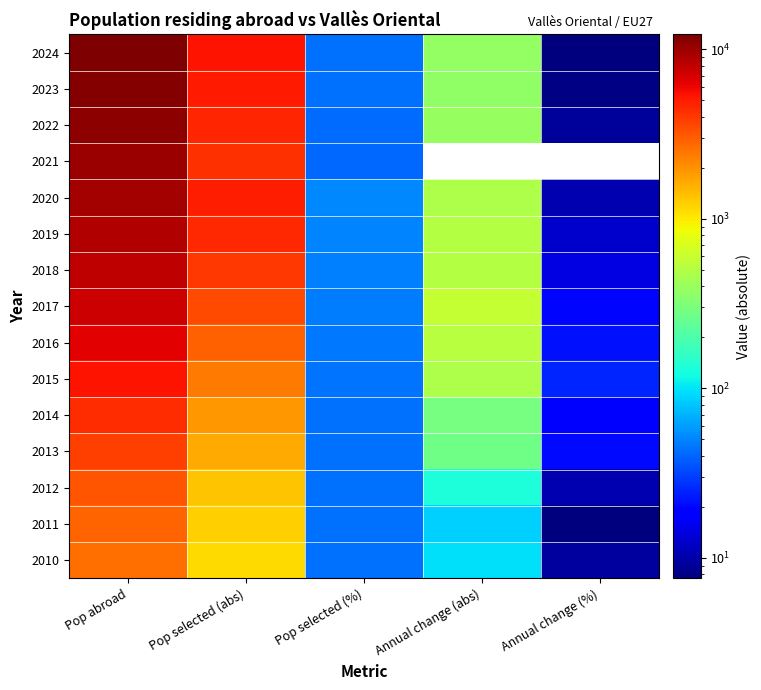

What is the approximate value of 2024 at Pop abroad?

12240.0